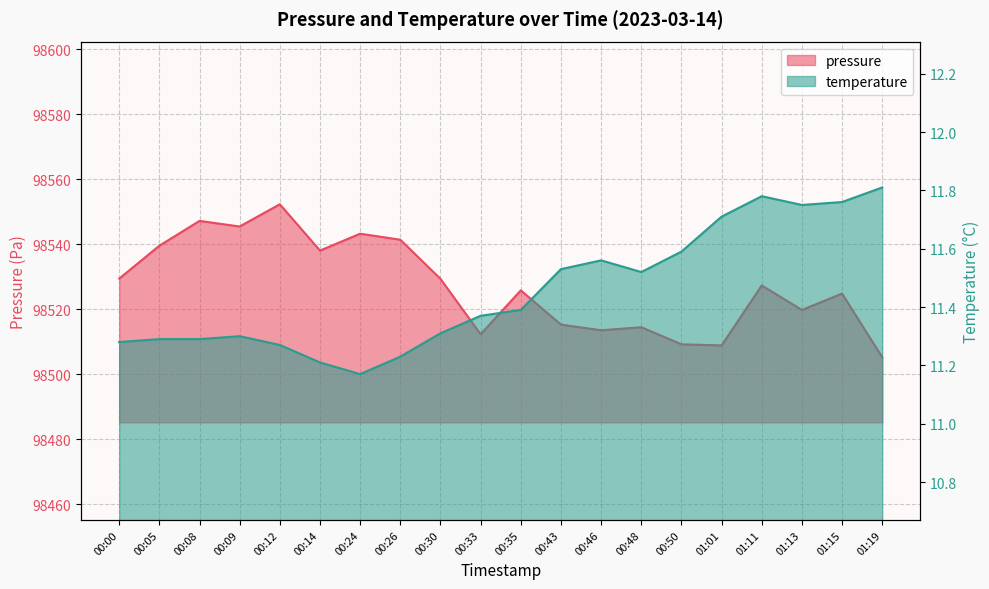

Reading left to right, extract all data points from this chart.

pressure: 98529.4	98539.6	98547.2	98545.5	98552.3	98538.1	98543.2	98541.4	98529.4	98512.3	98525.8	98515.3	98513.6	98514.5	98509.2	98508.9	98527.3	98519.8	98524.8	98505.2
temperature: 11.3	11.3	11.3	11.3	11.3	11.2	11.2	11.2	11.3	11.4	11.4	11.5	11.6	11.5	11.6	11.7	11.8	11.8	11.8	11.8